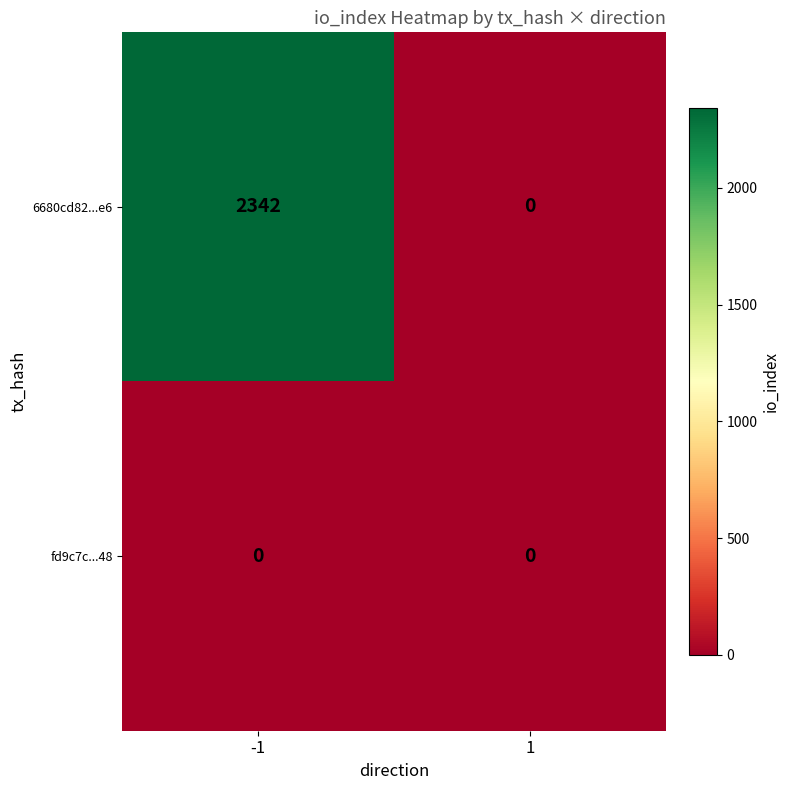

What is the difference between the maximum and minimum values in the 6680cd82...e6 series?

2342